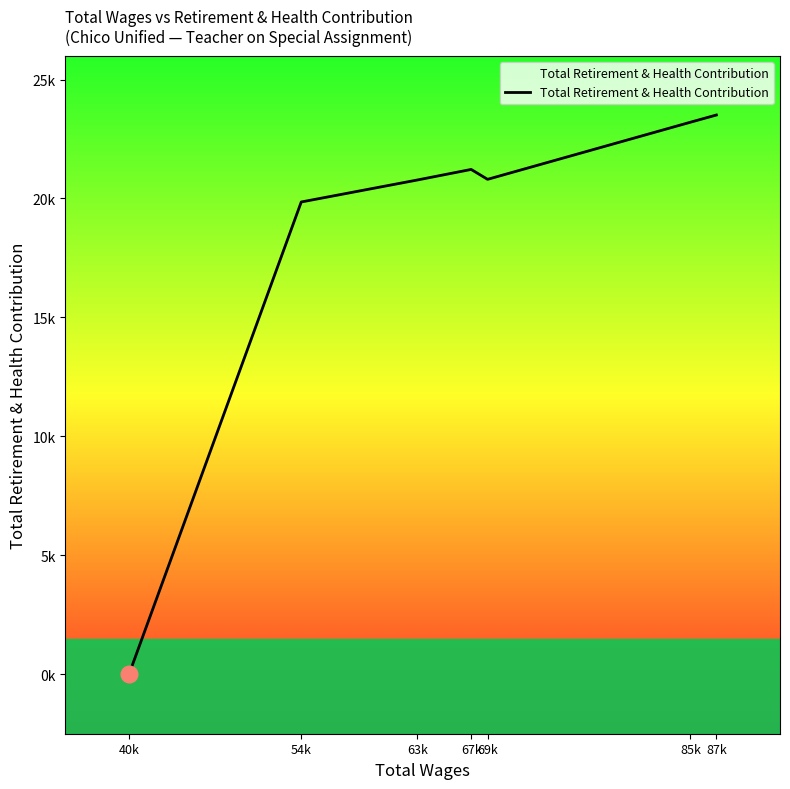

List the labels in order of value, smallest first.

40k, 54k, 63k, 69k, 67k, 85k, 87k